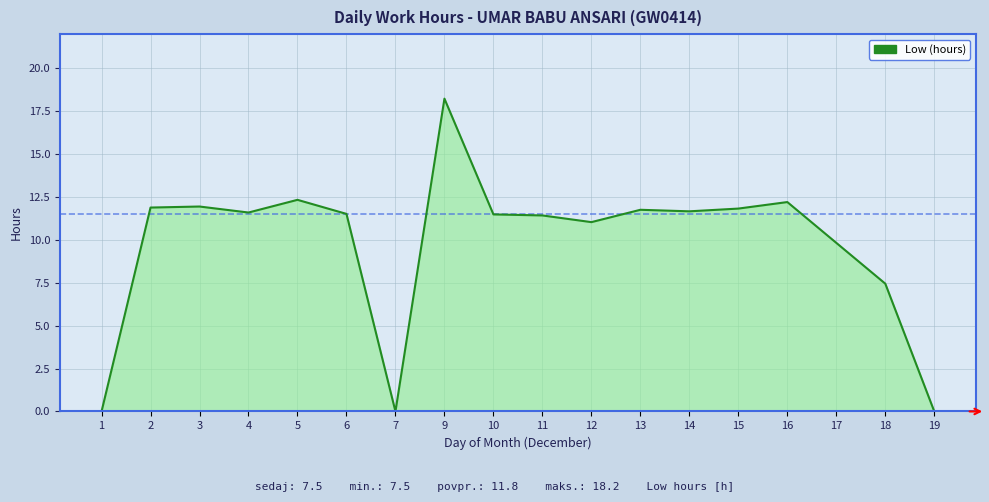

Where is the first local minimum?

4